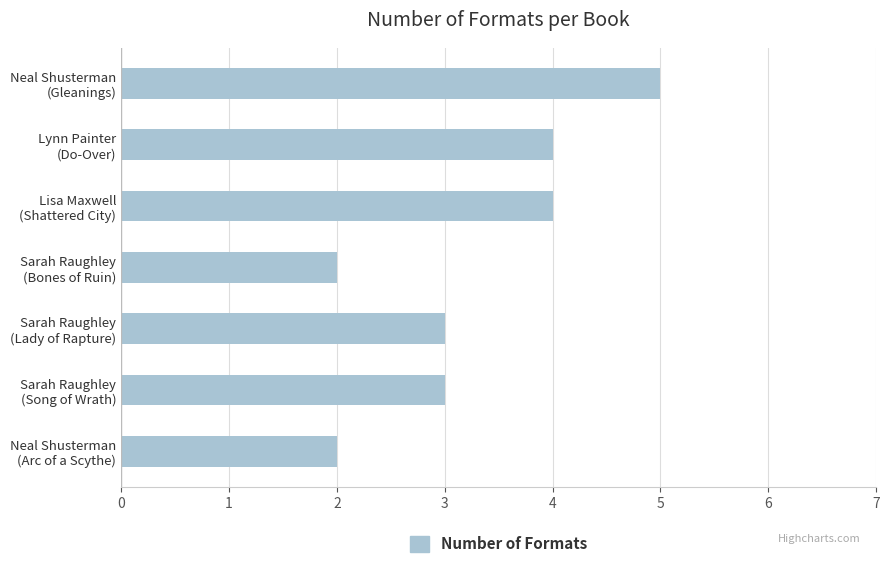

Which label corresponds to the largest value in the chart?

Neal Shusterman
(Gleanings)